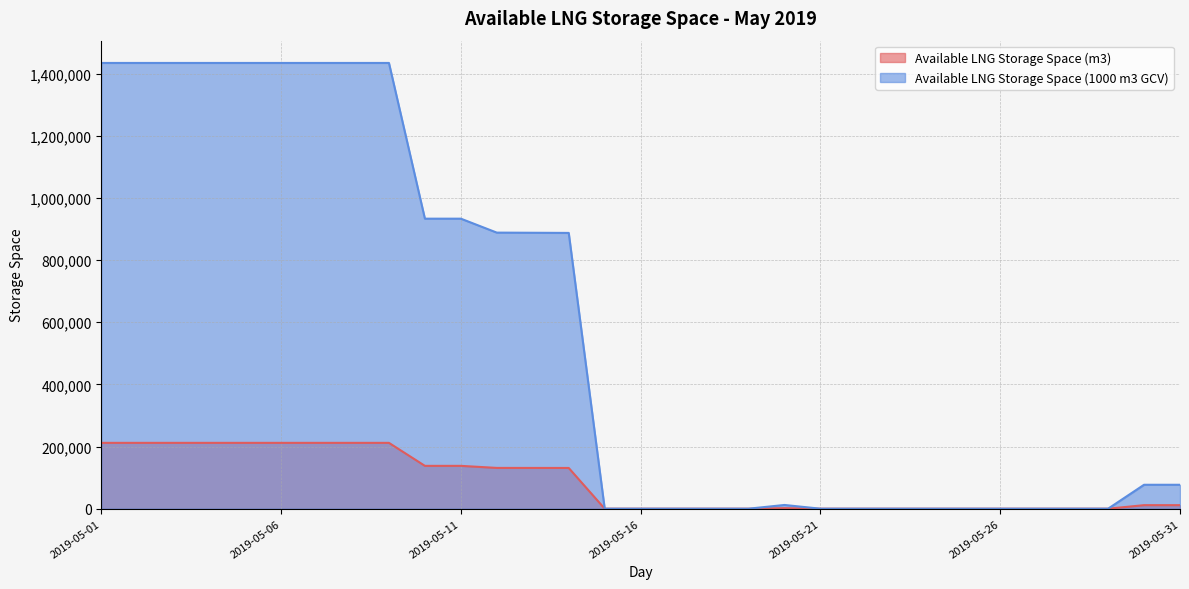

The Available LNG Storage Space (m3) series shows -104371 at 2019-05-18. True or false?

False